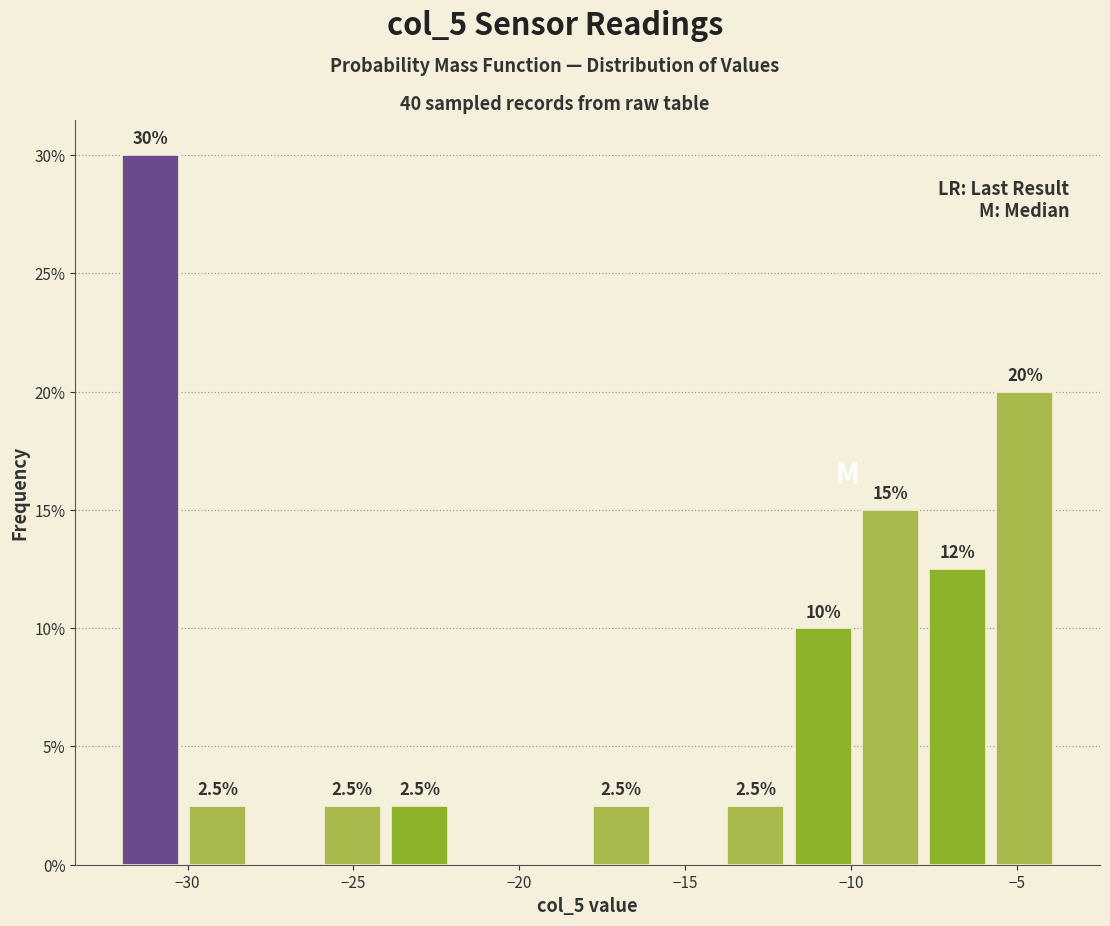

Over which range of the x-axis is the bar tallest?

-32.0 to -30.0